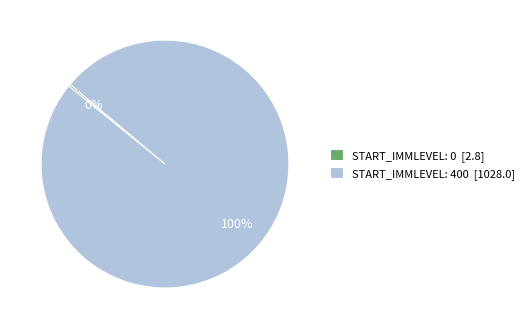

To the nearest percent, what percentage of the pie is START_IMMLEVEL: 400 [1028.0]?

100%